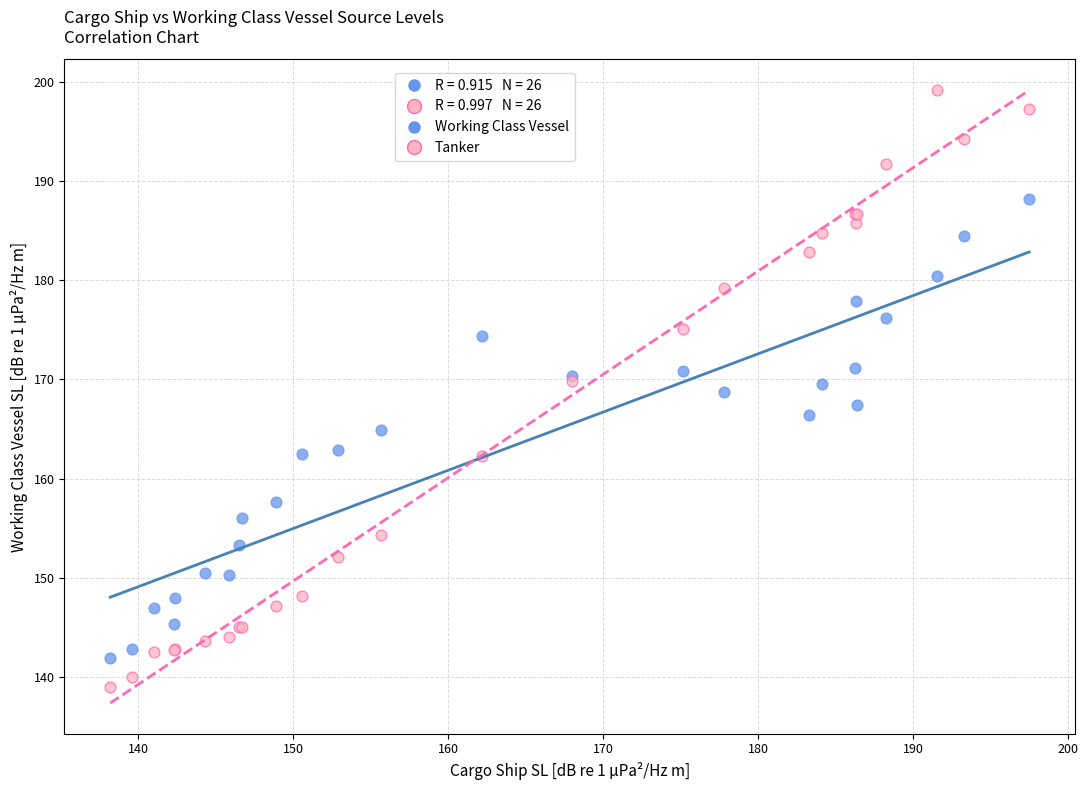

What is the X range (max minus min) for the scatter plot?

59.2